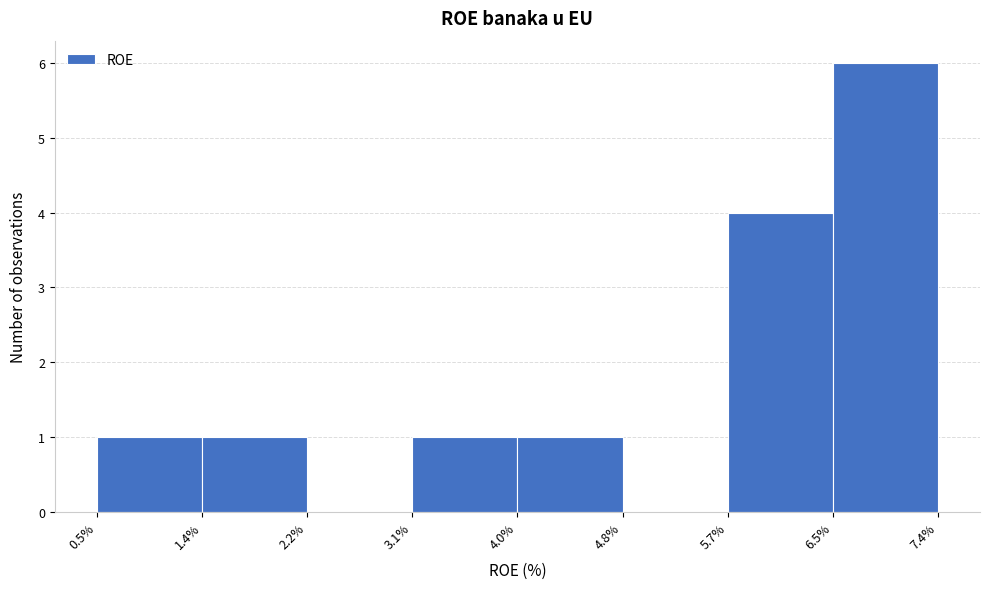

Which range on the x-axis has the tallest bar?

6.5% to 7.4%